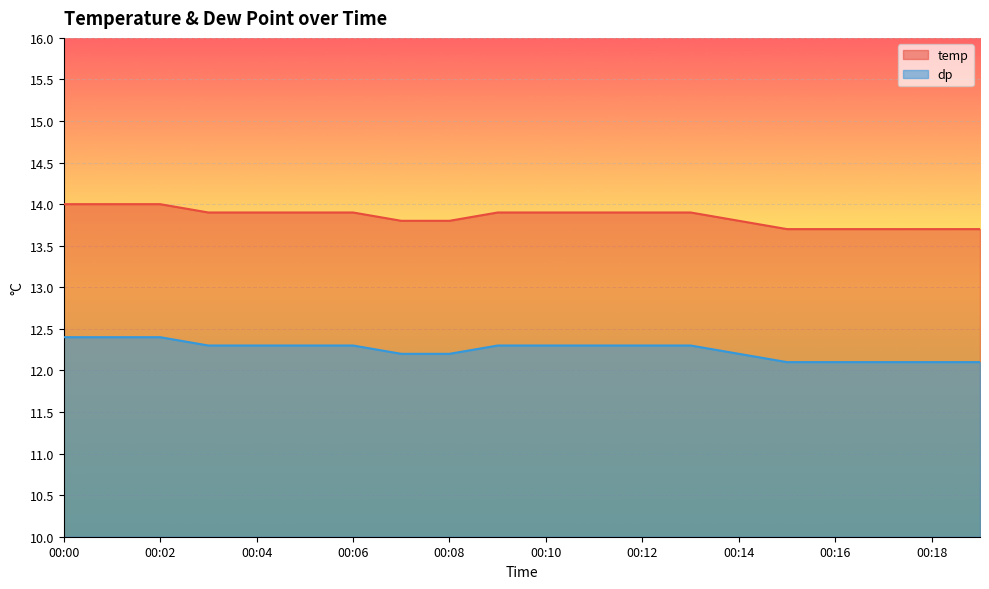

True or false: dp has more than 0 points higher than both neighbors.

False